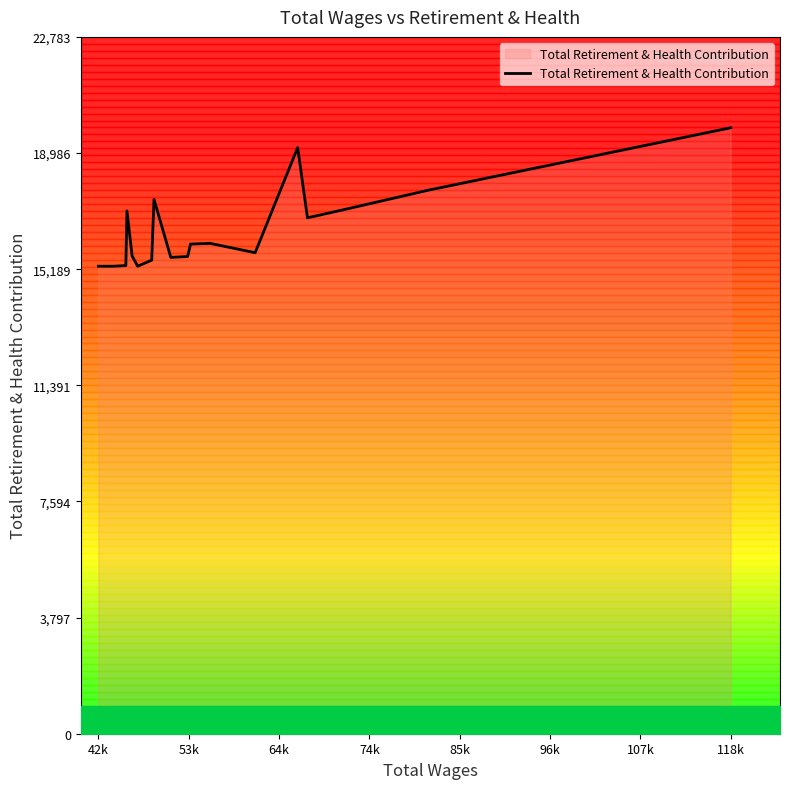

At which label does Total Retirement & Health Contribution reach its peak?

118k